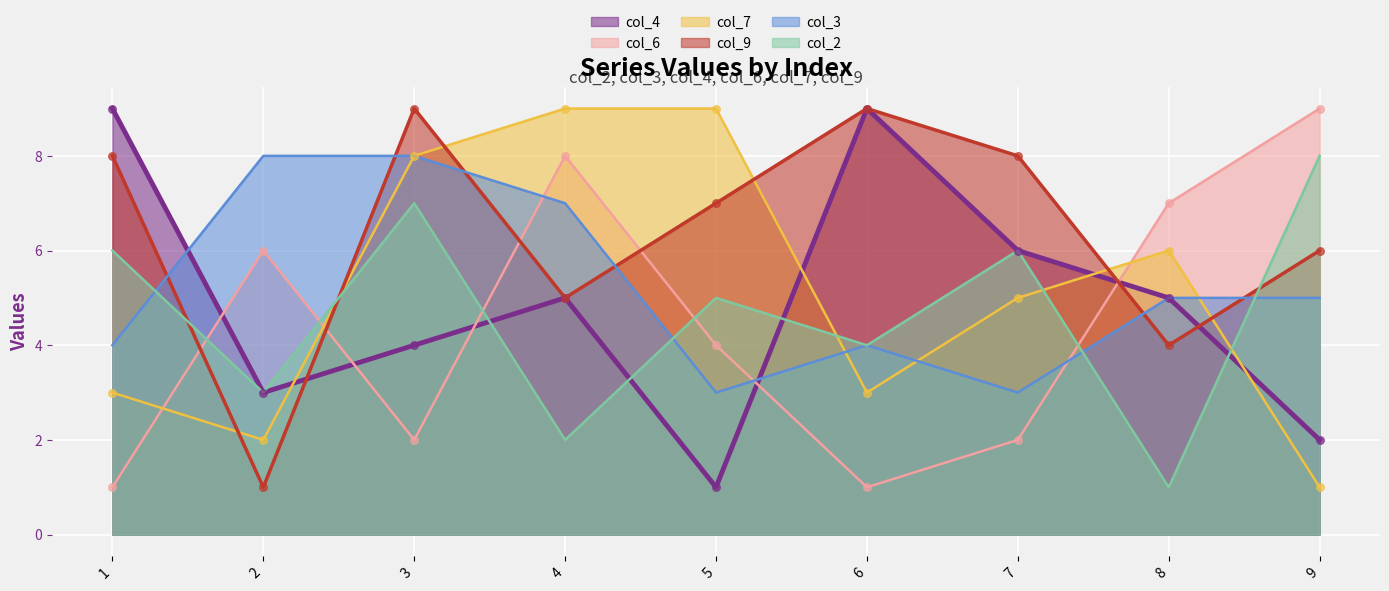

Is the value of col_2 at 1 greater than the value of col_3 at 7?

Yes